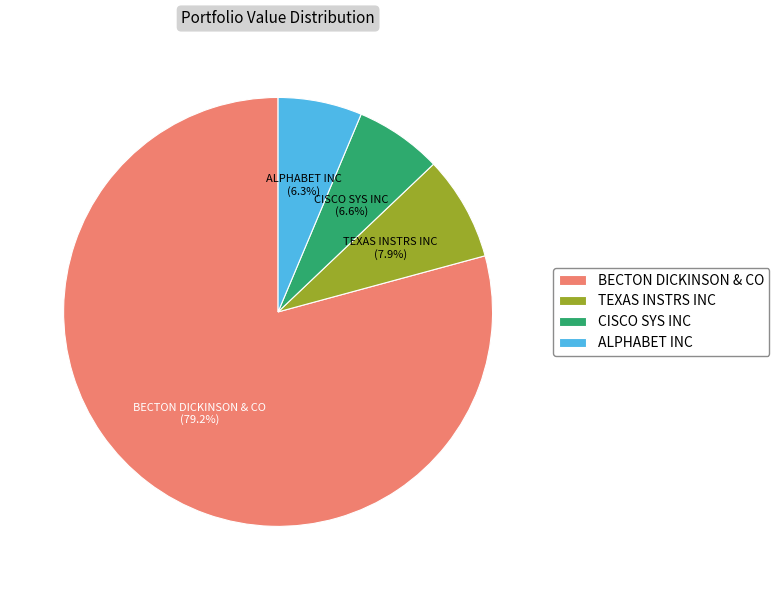

Which slice is the largest?

BECTON DICKINSON & CO